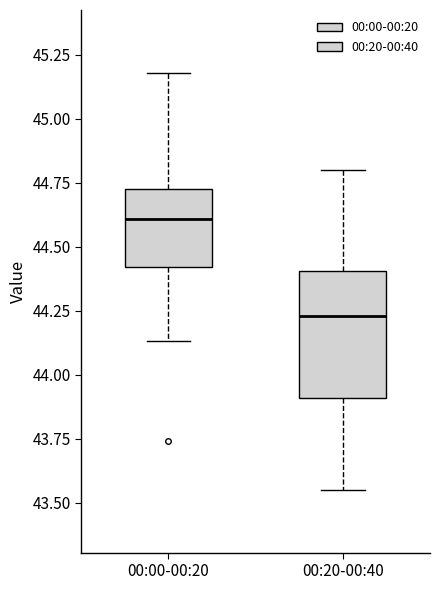

Reading left to right, read every box against the y-axis: the position of its median line, the range the box covers, and the ends of its whiskers. The values are not printed on the chart, so give them approximately, as read against the axis.

00:00-00:20: median 44.60, box 44.40 to 44.75, whiskers 44.15 to 45.20
00:20-00:40: median 44.25, box 43.90 to 44.40, whiskers 43.55 to 44.80